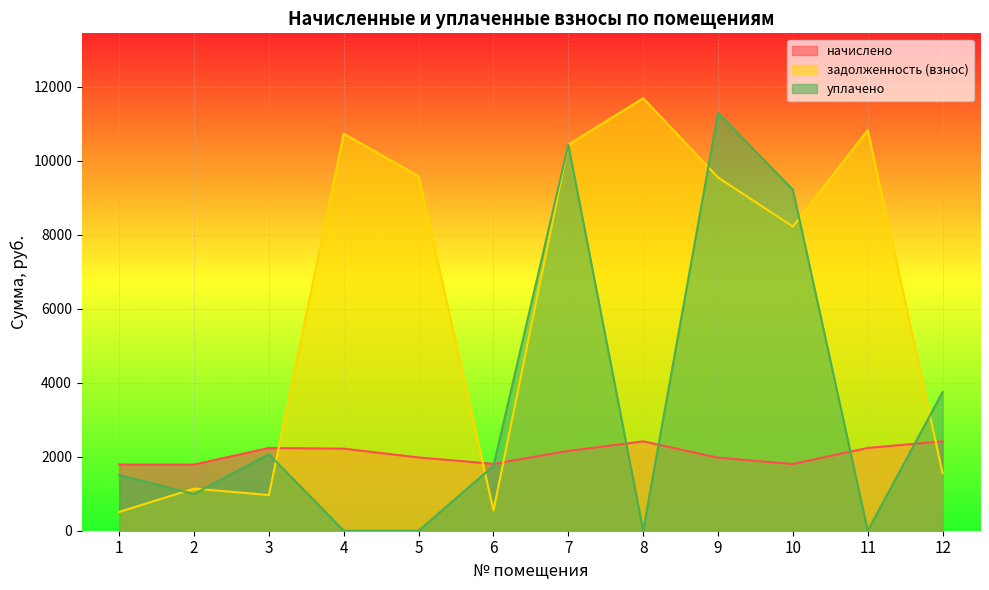

Where do уплачено and начислено first cross each other?

6 and 7